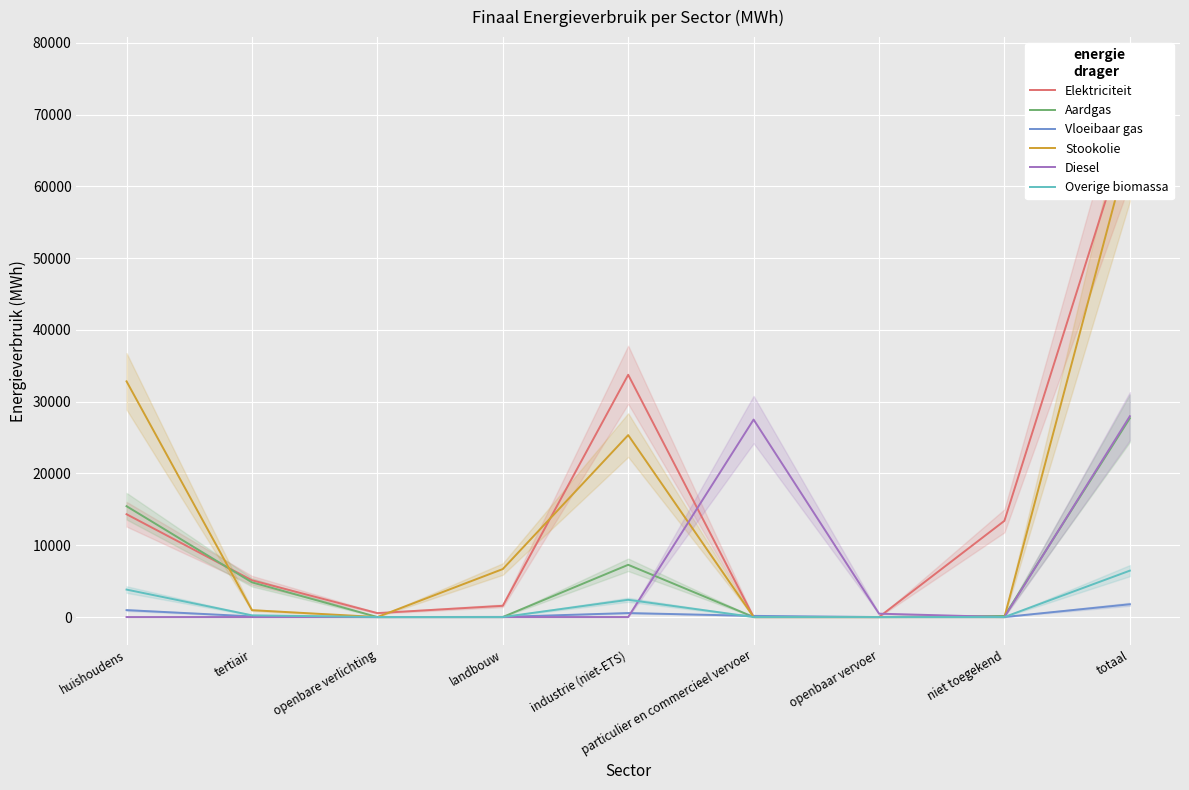

Rank the series by their maximum value, from highest to lowest.

Elektriciteit, Stookolie, Diesel, Aardgas, Overige biomassa, Vloeibaar gas